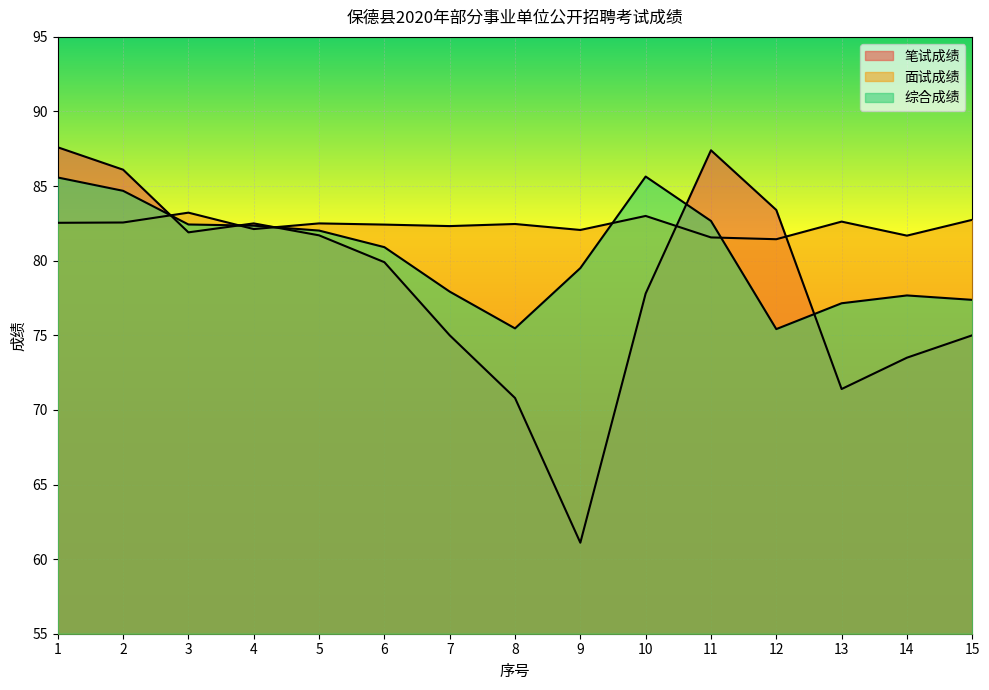

Between 8 and 14, which is larger?

14